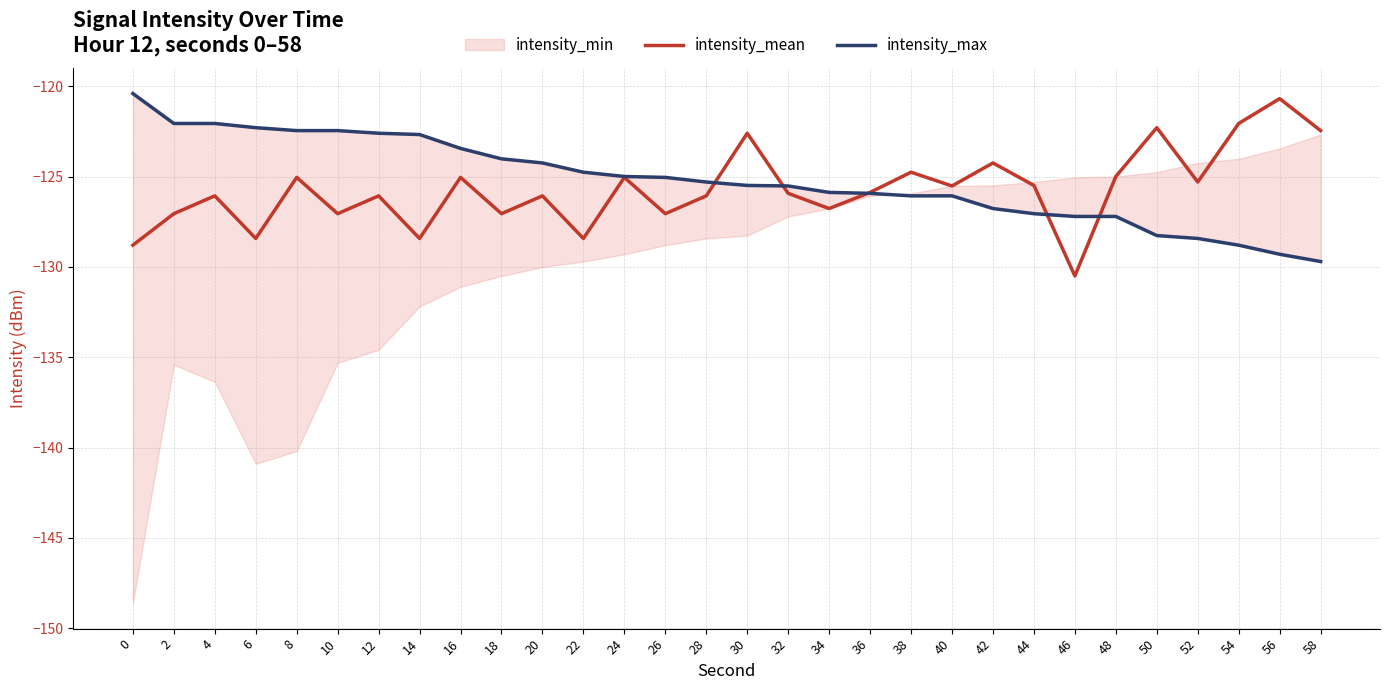

What is the highest value of the intensity_mean series?

-120.7